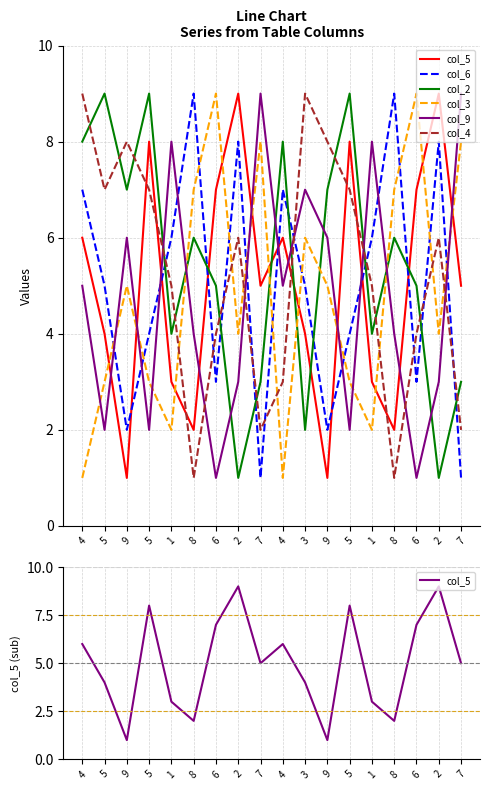

Where is the first local maximum for col_6?

8